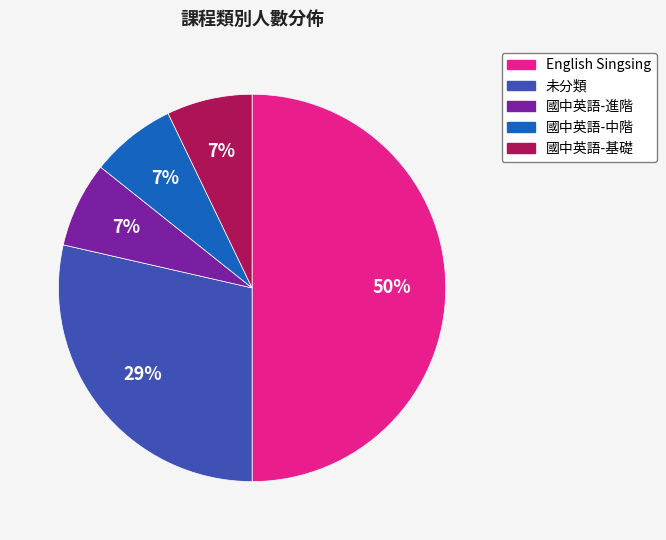

What is the largest slice in the pie chart?

English Singsing